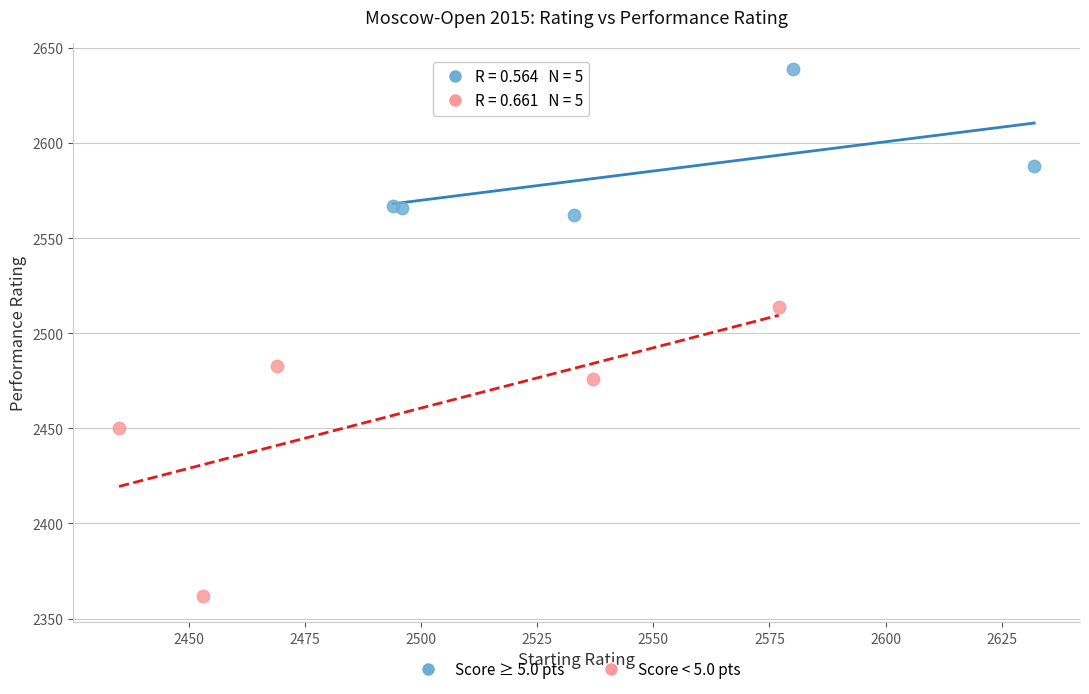

Which series contains the lowest Y value?

Score < 5.0 pts